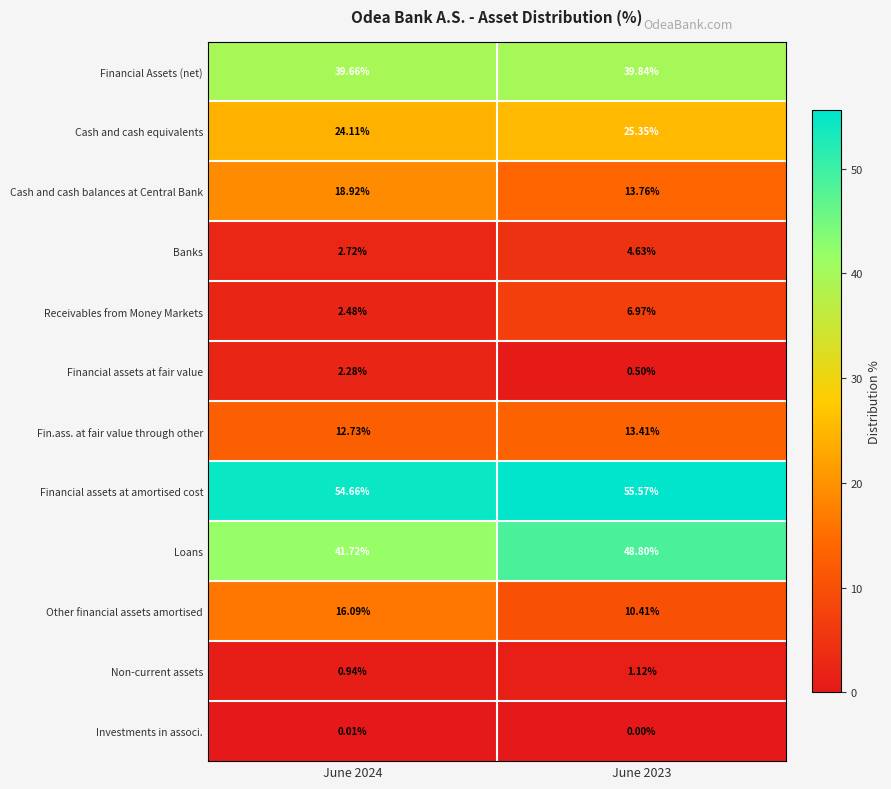

Which series has the largest total across all categories?

Financial assets at amortised cost